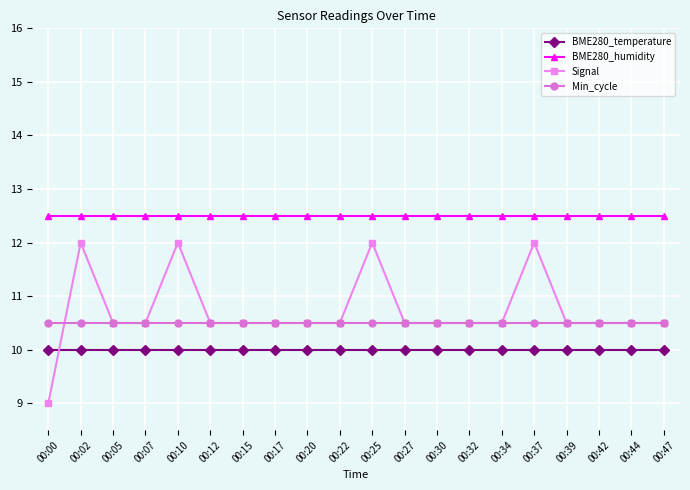

What is the difference between the highest and lowest values at 00:12?

2.5